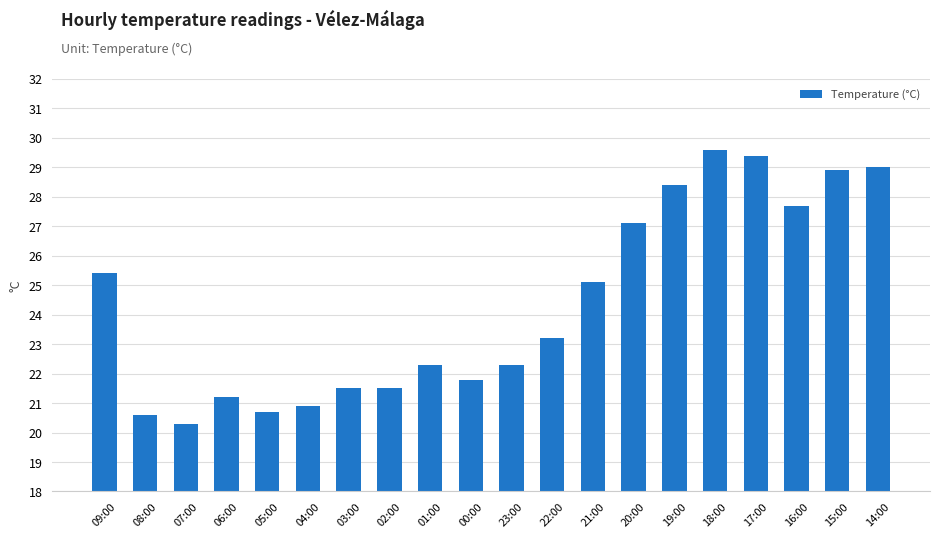

How many values are below 23?

10